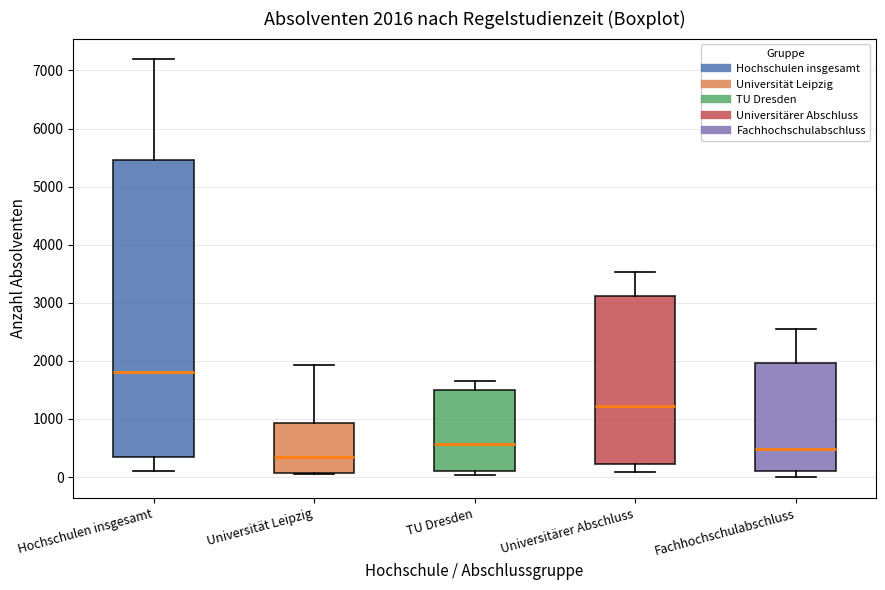

Which box has the highest median line?

Hochschulen insgesamt